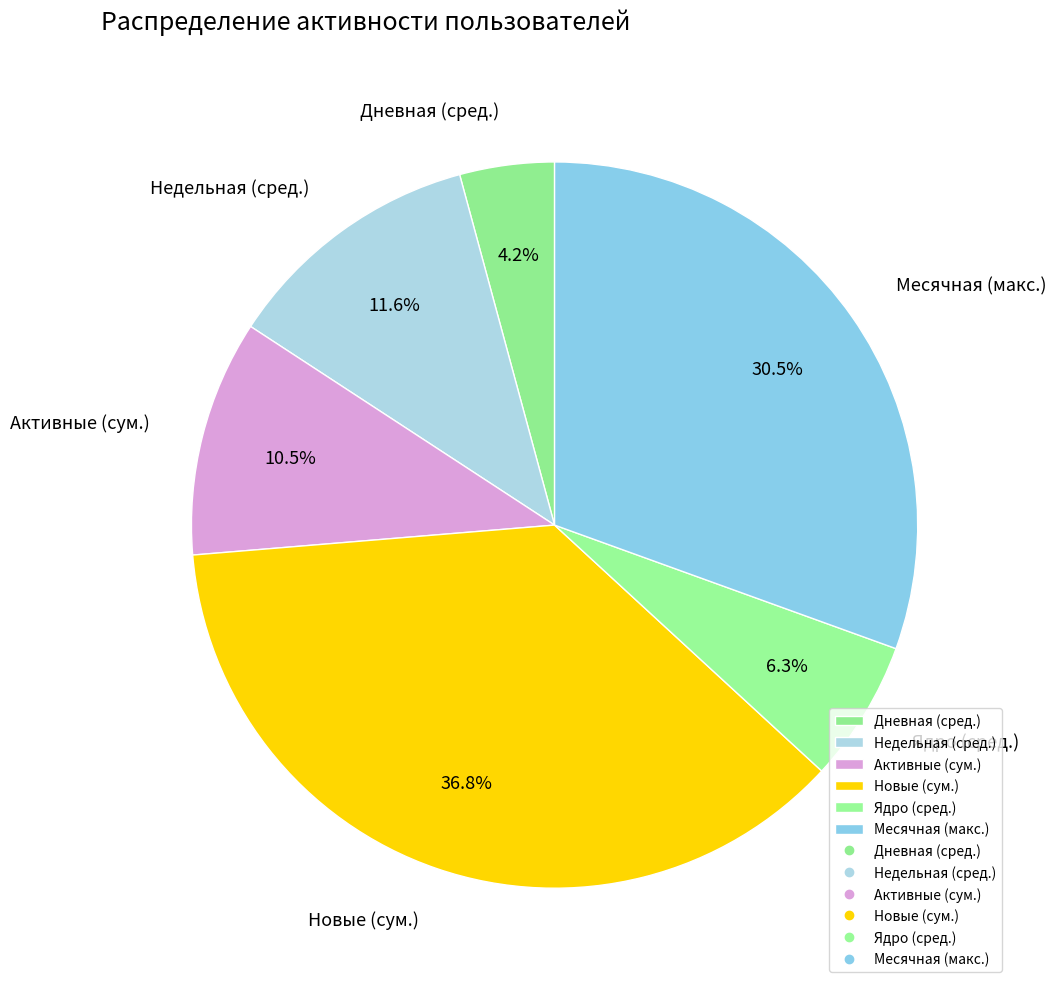

How many slices are in this pie chart?

6